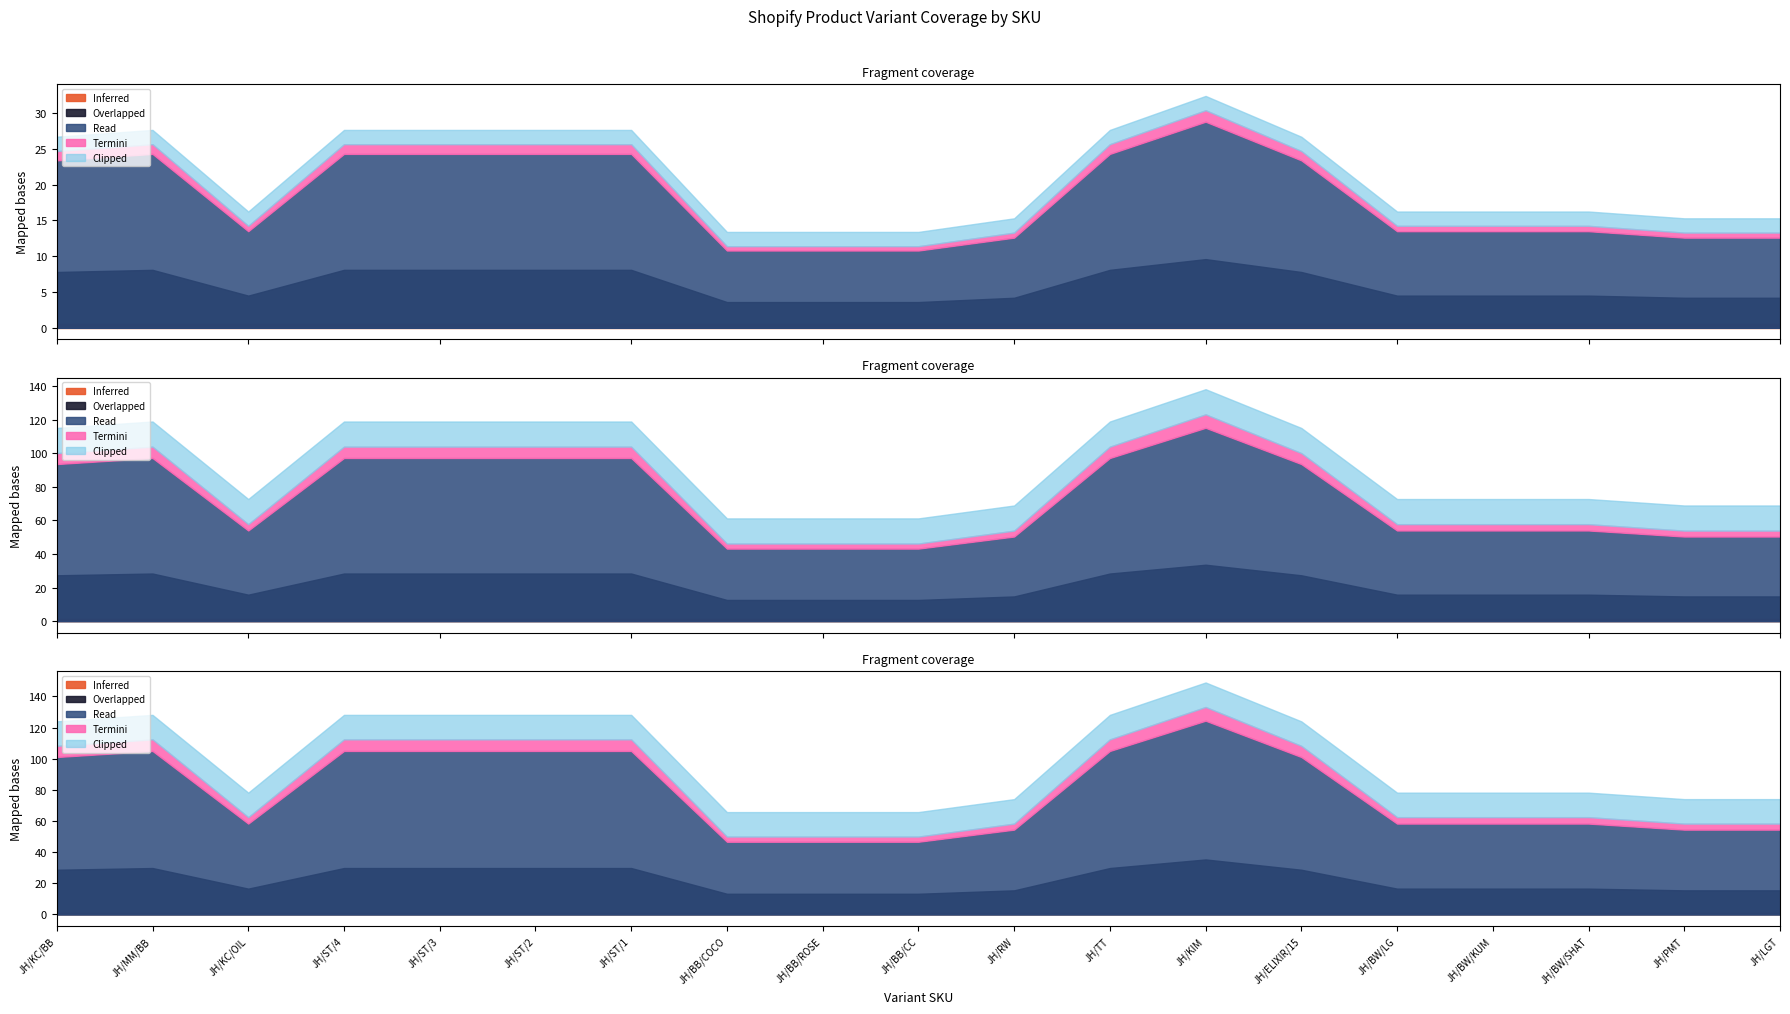

True or false: Variant Price and Variant Grams cross at least once.

False